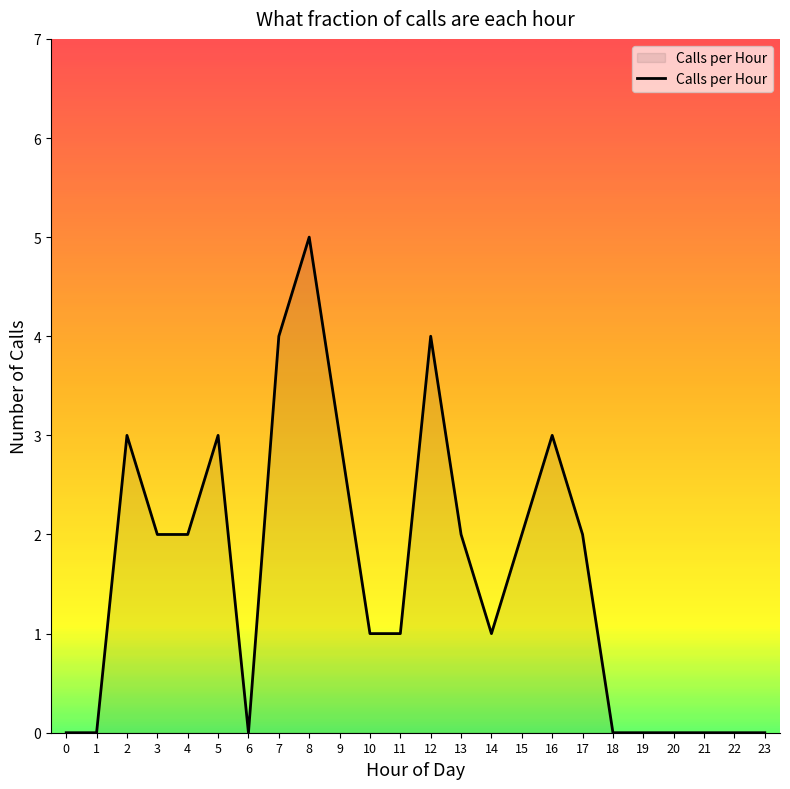

What is the maximum value shown in the chart?

5